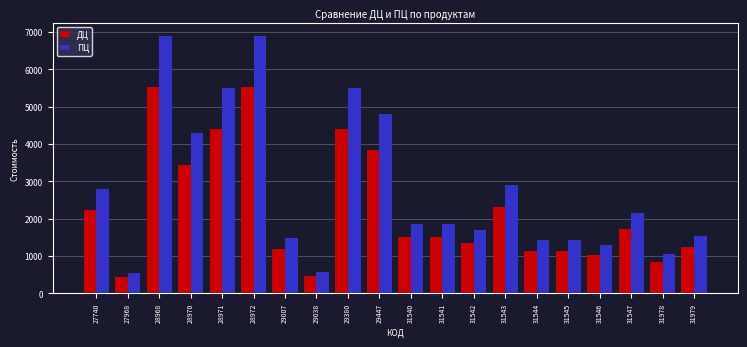

List the series in order of their peak value, lowest first.

ДЦ, ПЦ